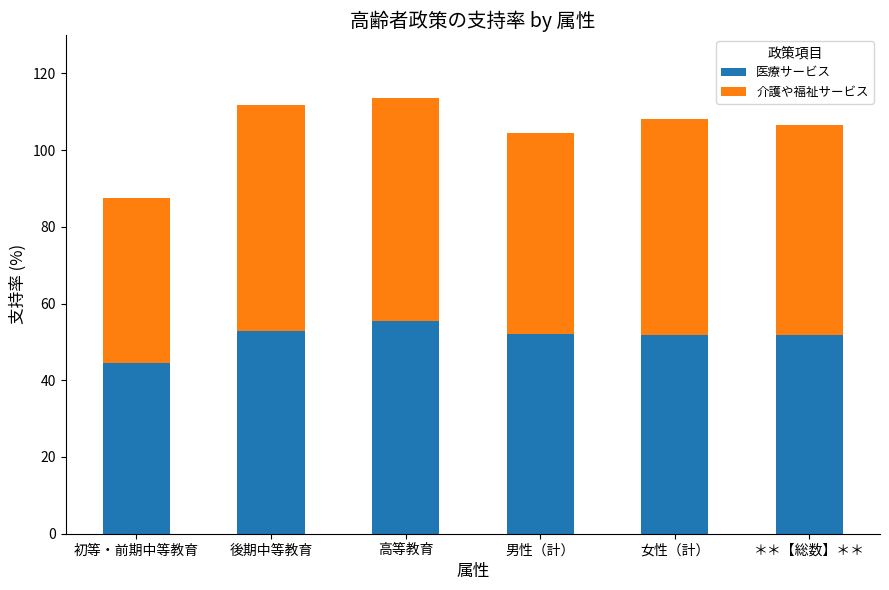

What is the lowest value of the 医療サービス series?

44.5